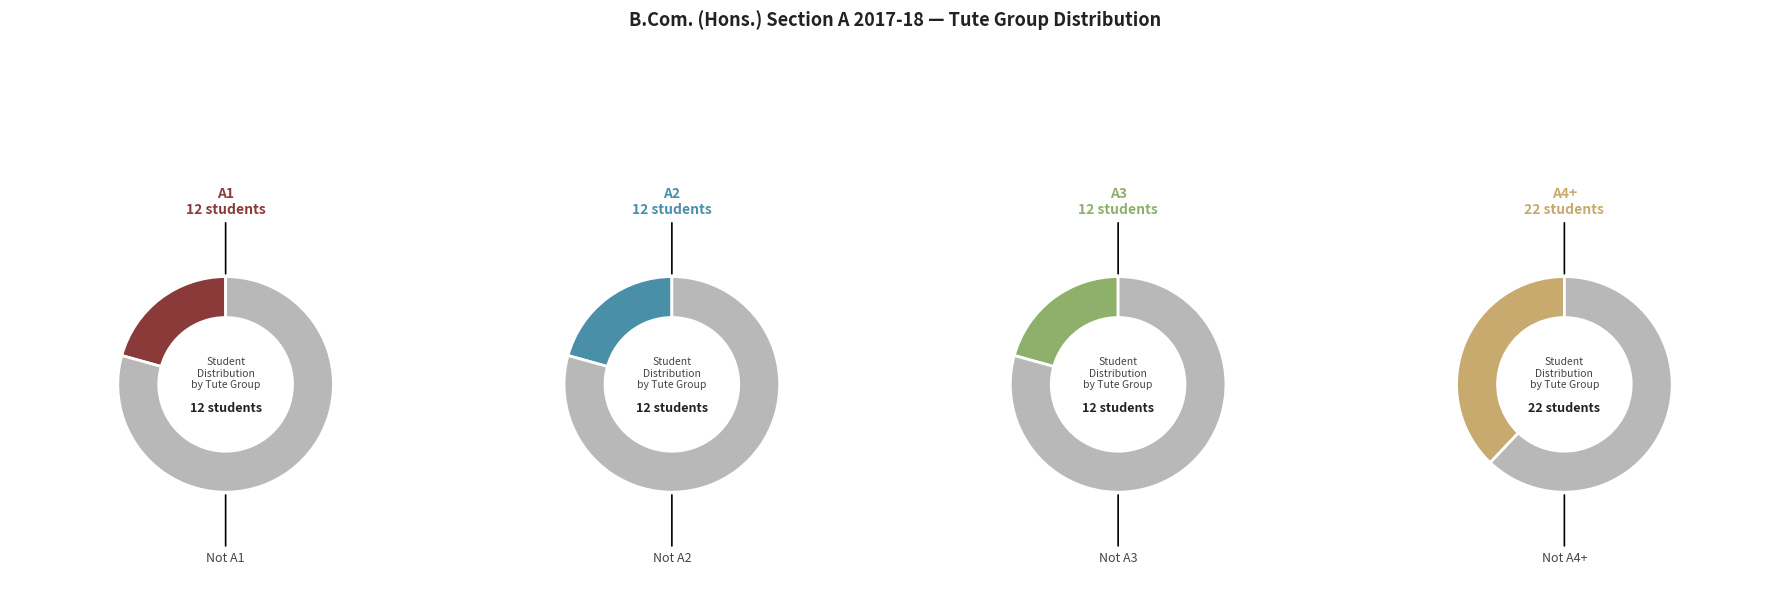

Between A4 and A1, which is larger?

A4